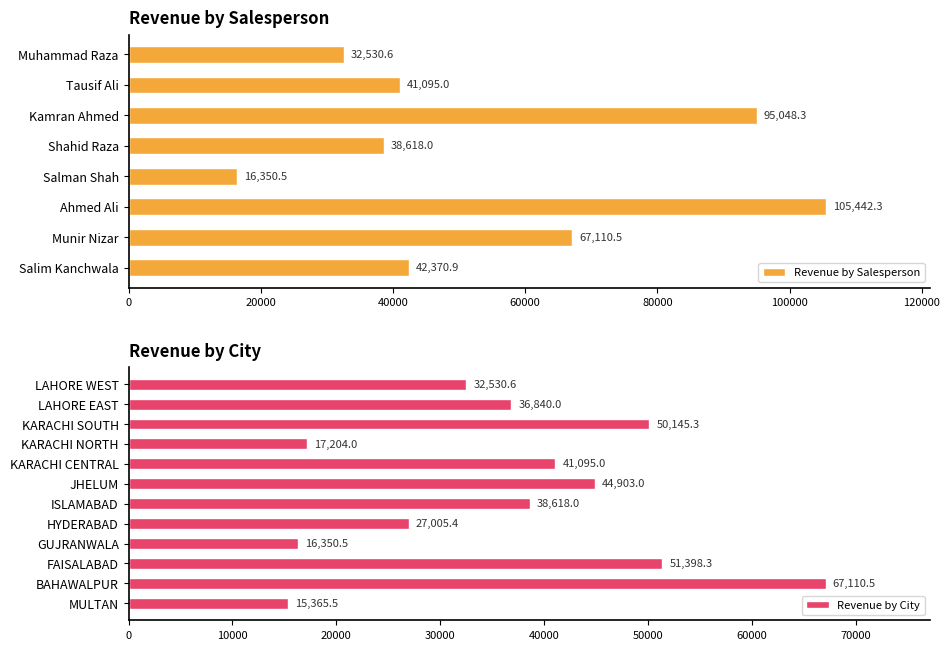

At which label is Revenue by City closest to 41238?

KARACHI CENTRAL